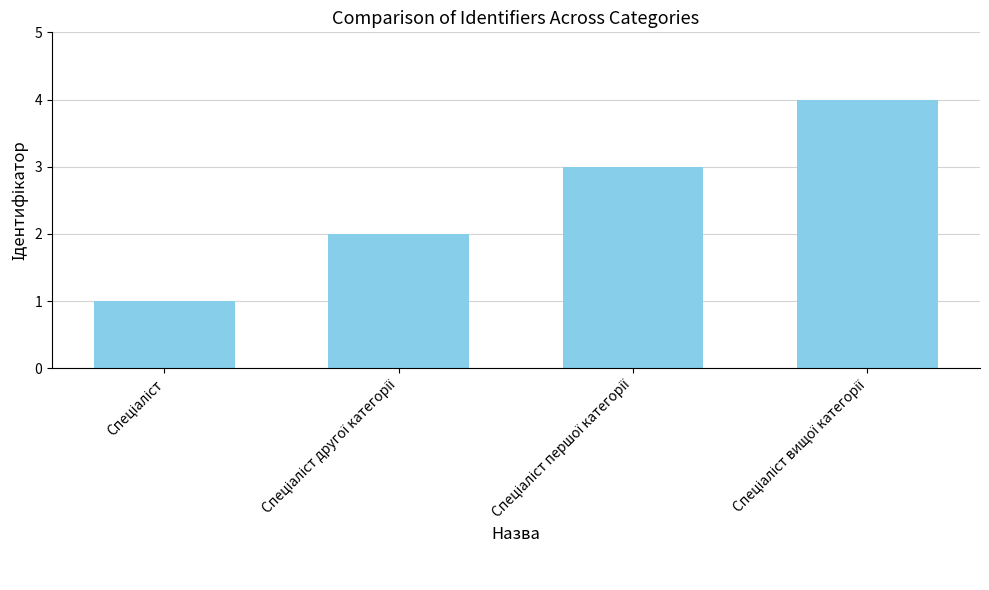

What is the difference between the maximum and minimum values?

3